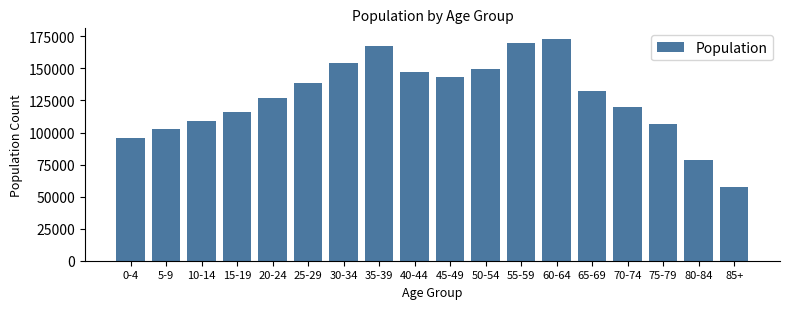

Reading left to right, list all the values displayed in this chart.

95597	102968	109017	116262	127097	138295	154548	167690	147198	143684	149340	169864	172625	132203	119735	106920	78281	57745